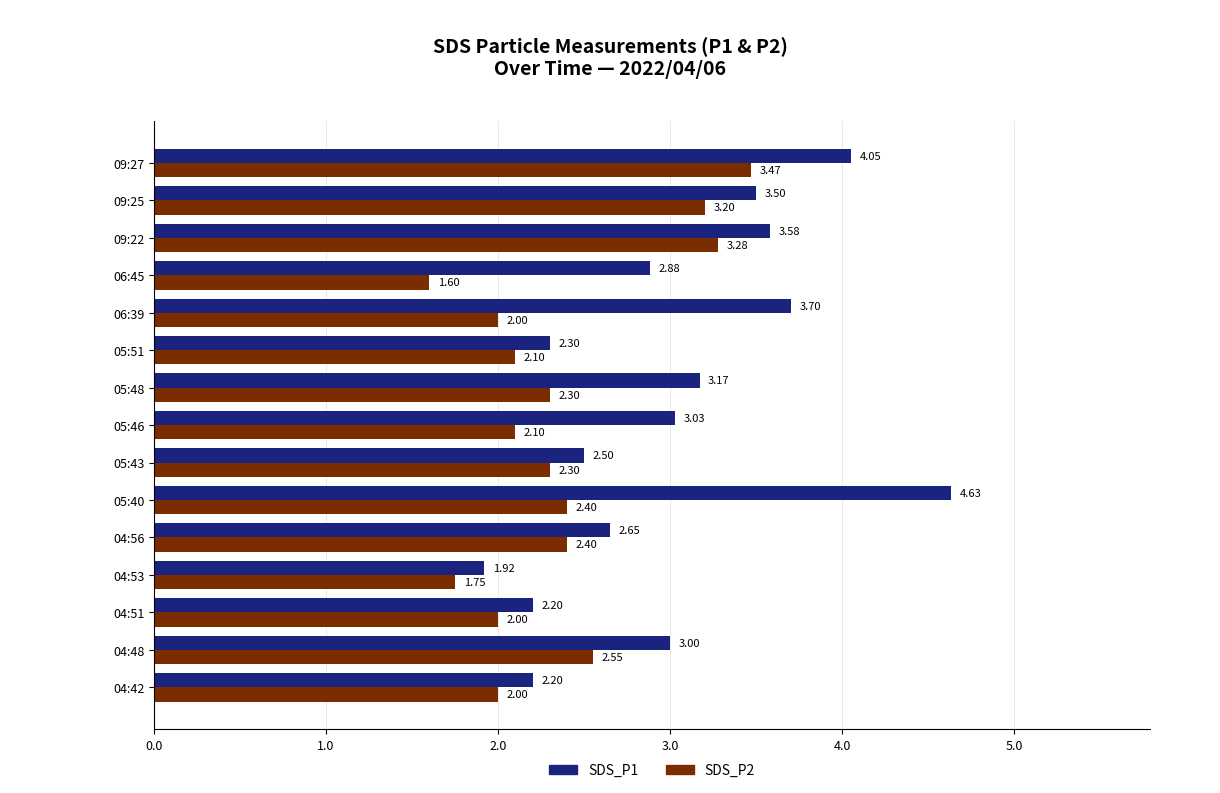

What is the sum of all SDS_P1 values?

45.3